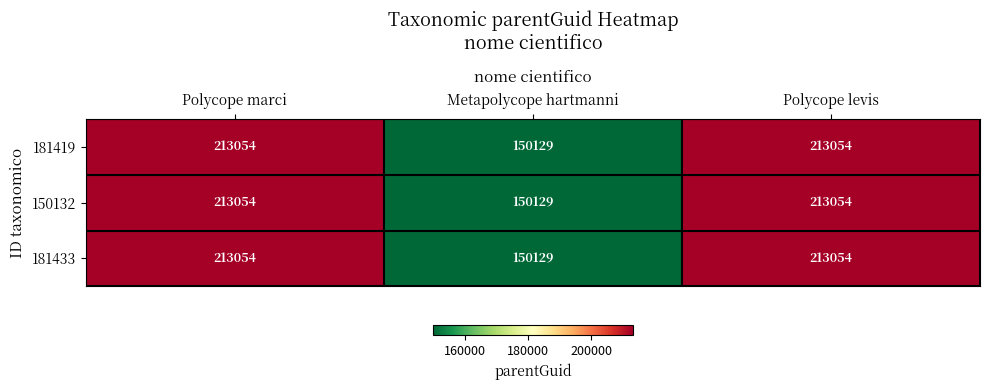

Read the 181433 value at Polycope levis.

213054